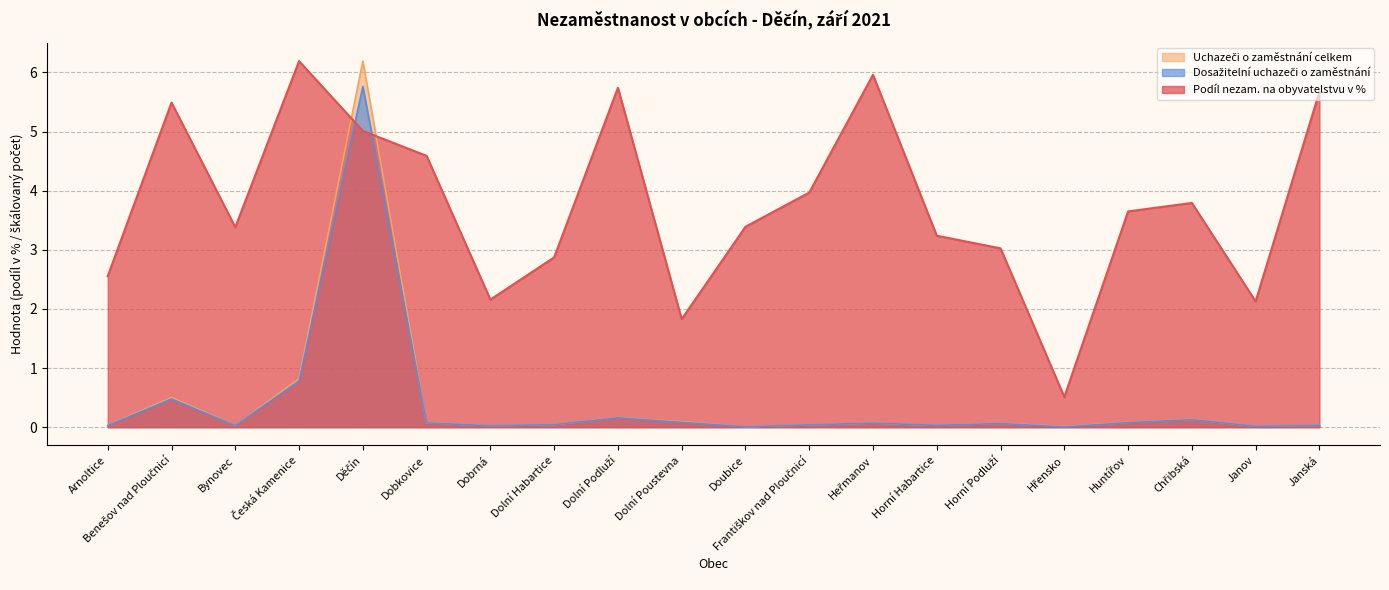

How many interior local peaks does the Dosažitelní uchazeči o zaměstnání series have?

6